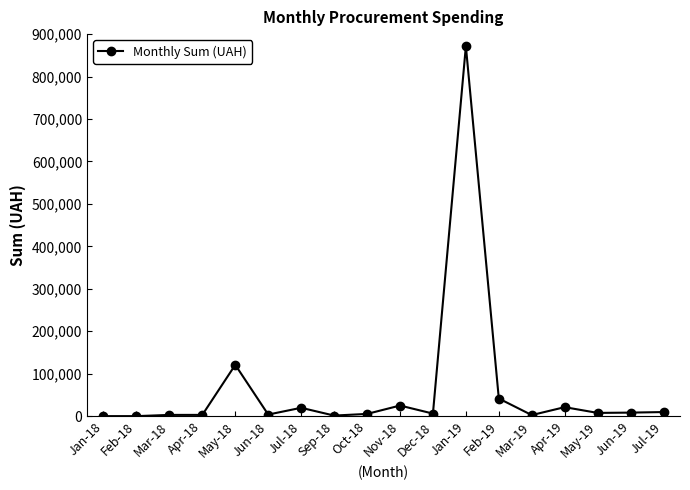

What is the greatest value displayed?

871609.6